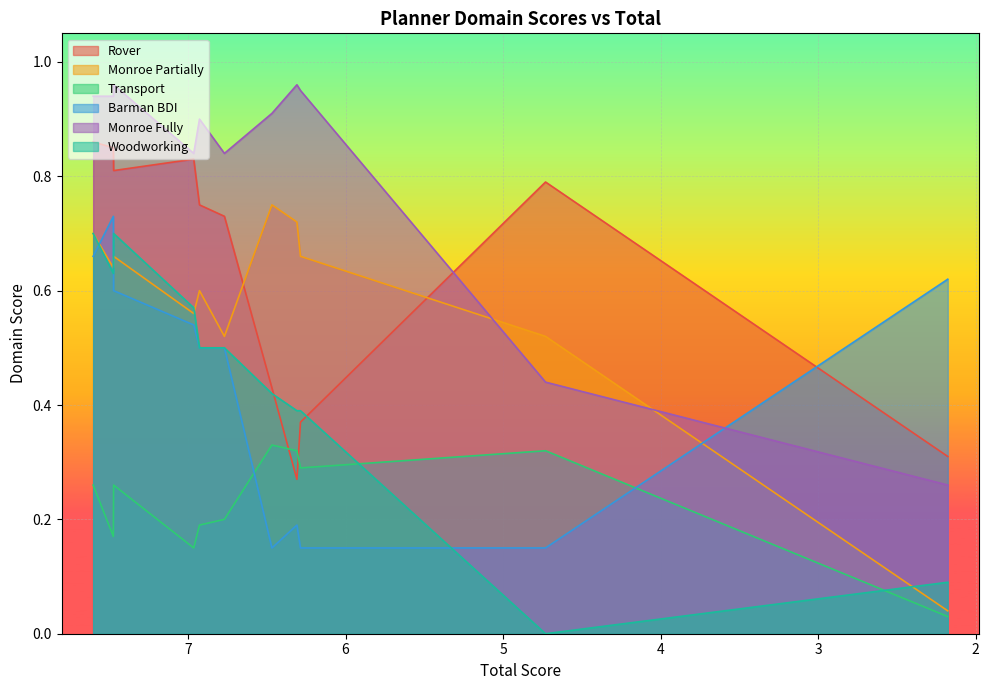

True or false: Monroe Fully and Woodworking cross at least once.

False